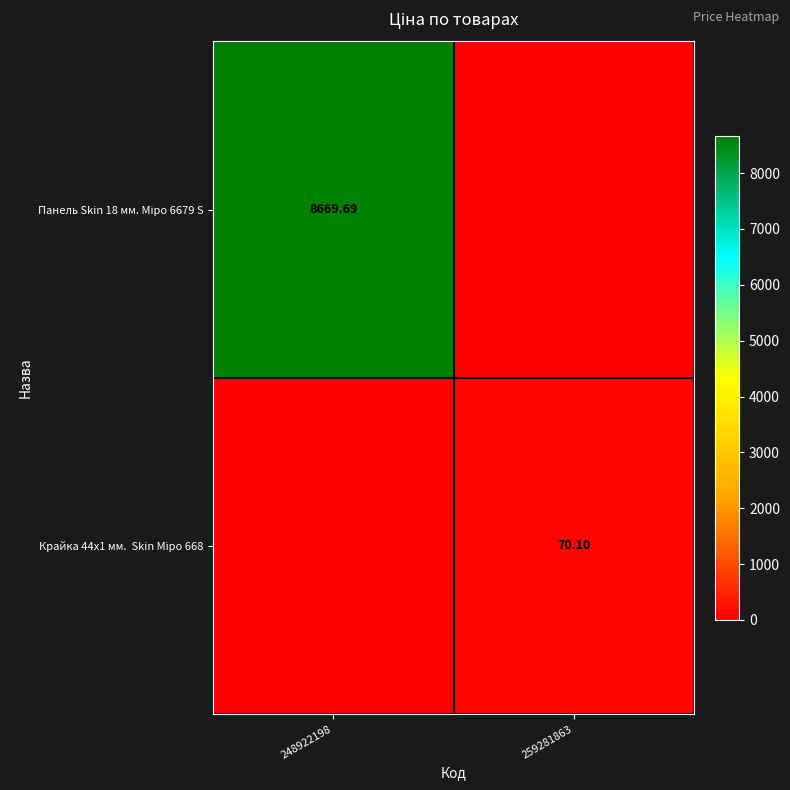

List the series in order of their peak value, highest first.

Панель Skin 18 мм. Міро 6679 S, Крайка 44x1 мм. Skin Міро 668